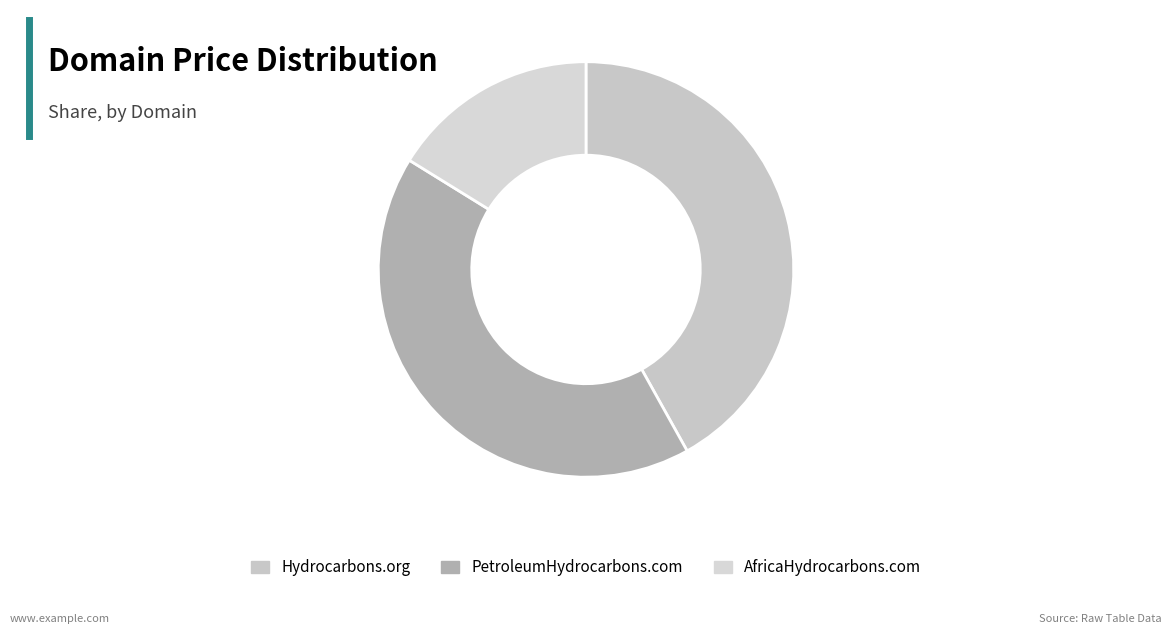

What is the ratio of the value at PetroleumHydrocarbons.com to the value at AfricaHydrocarbons.com?

2.6